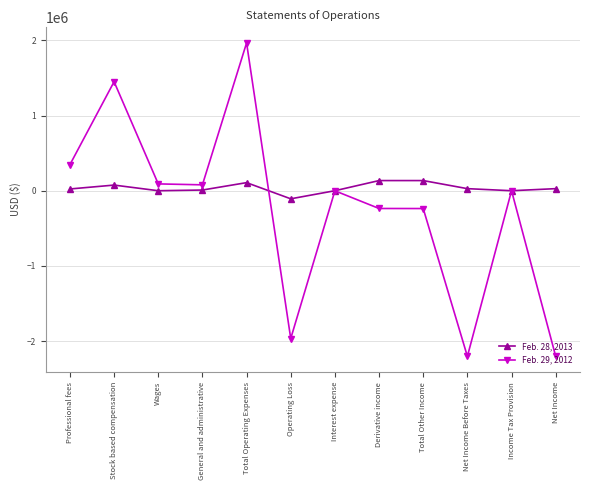

Does the chart have visible grid lines?

Yes